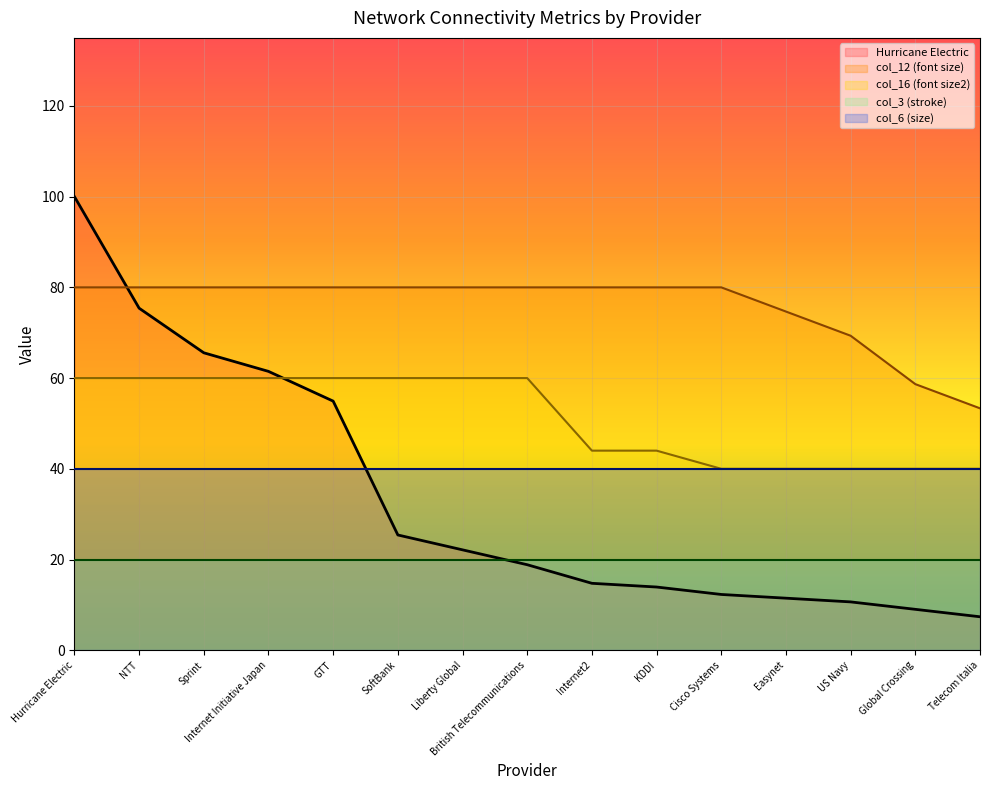

What are all the series names shown in the legend?

Hurricane Electric, col_12 (font size), col_16 (font size2), col_3 (stroke), col_6 (size)